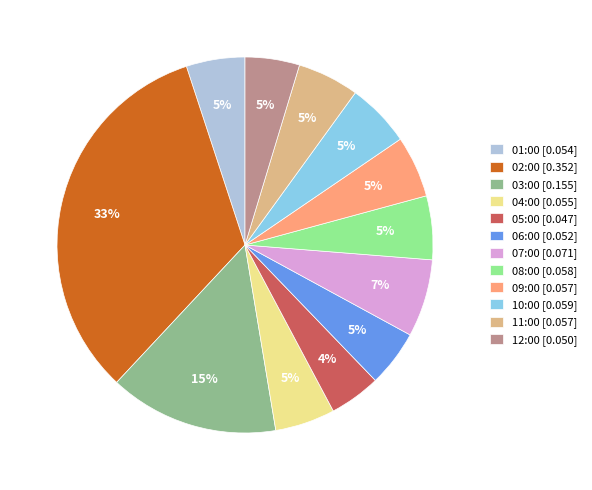

Which has a higher value, 05:00 or 03:00?

03:00